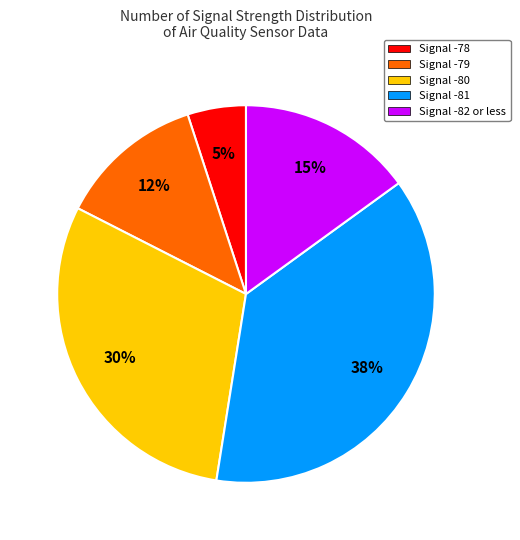

How many slices are in this pie chart?

5